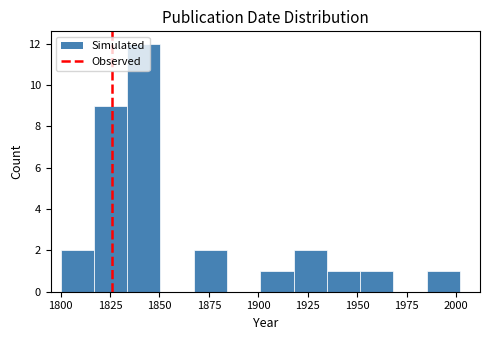

Read against the x-axis, roughly where is the centre of the tallest bar?

1840